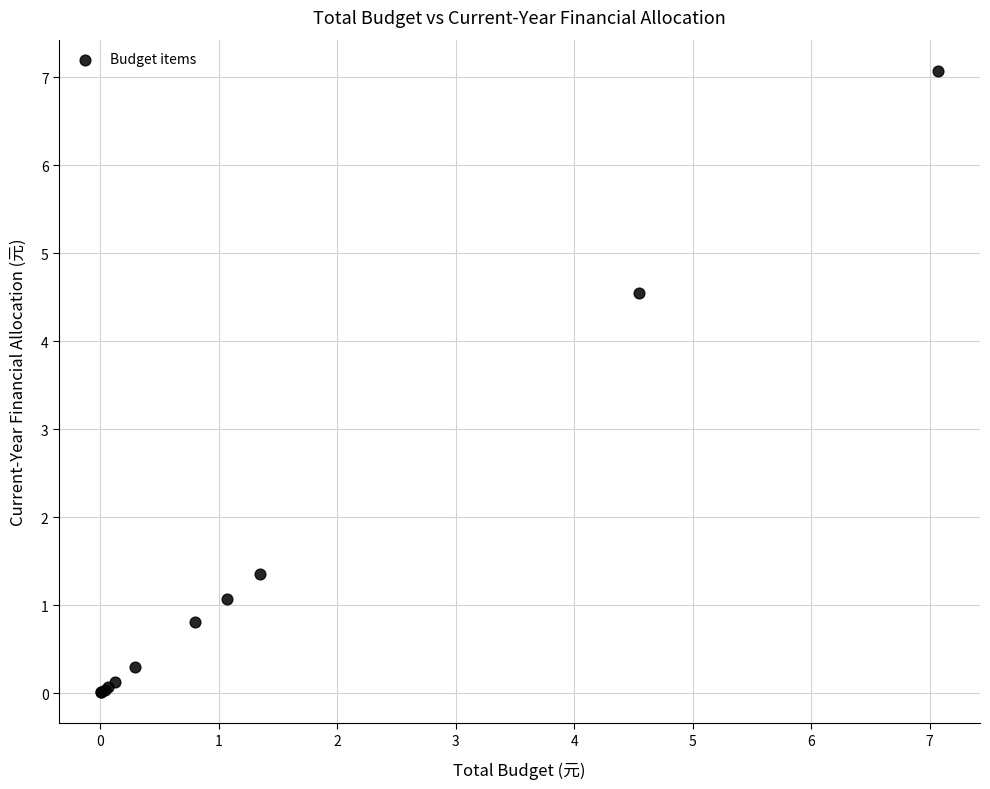

What Y value in the scatter plot is closest to 3?

4.5